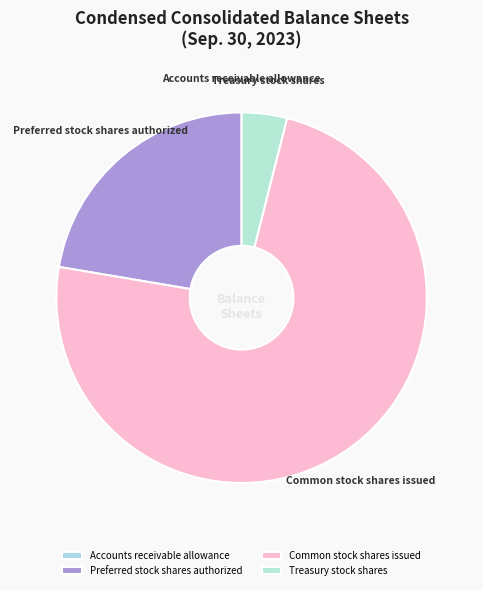

Which category has the biggest portion of the pie?

Common stock shares issued